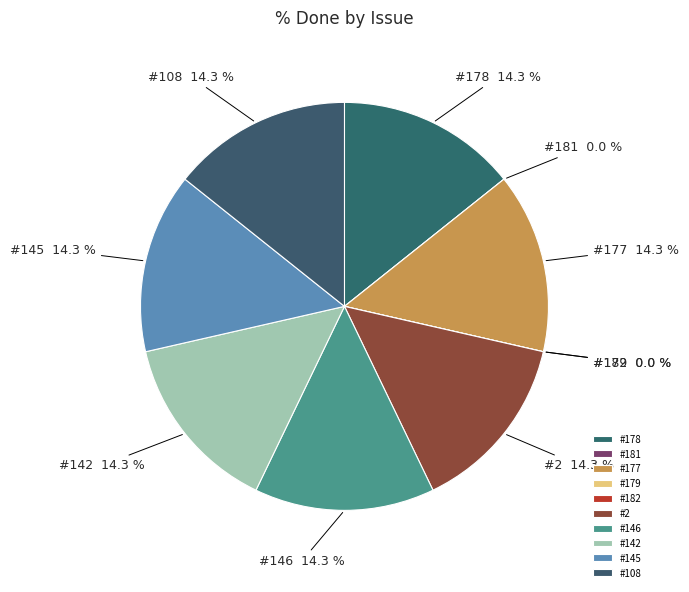

What percentage is the #2 slice, to the nearest percent?

14%